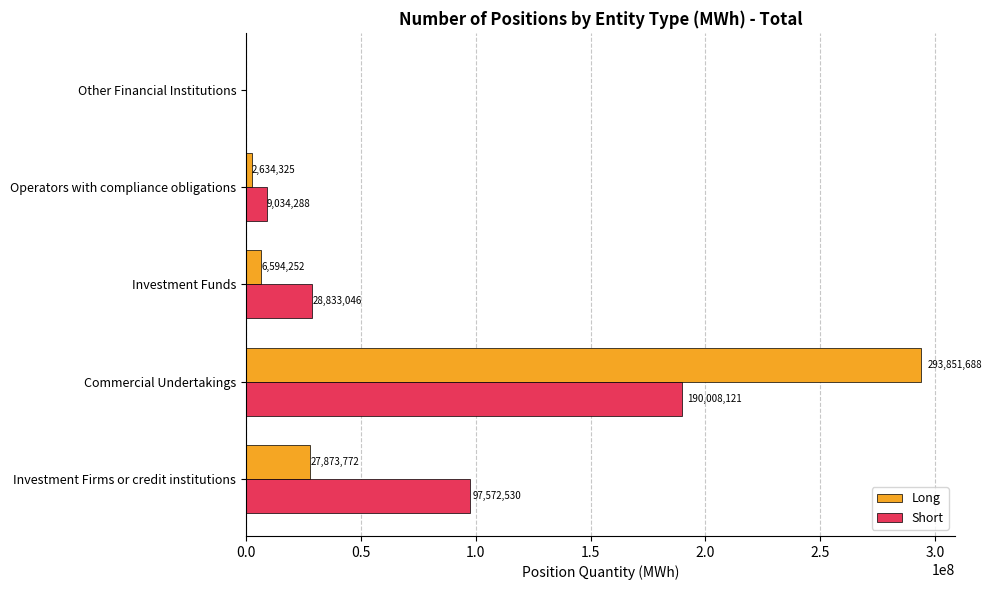

What is the sum of all Short values?

325447985